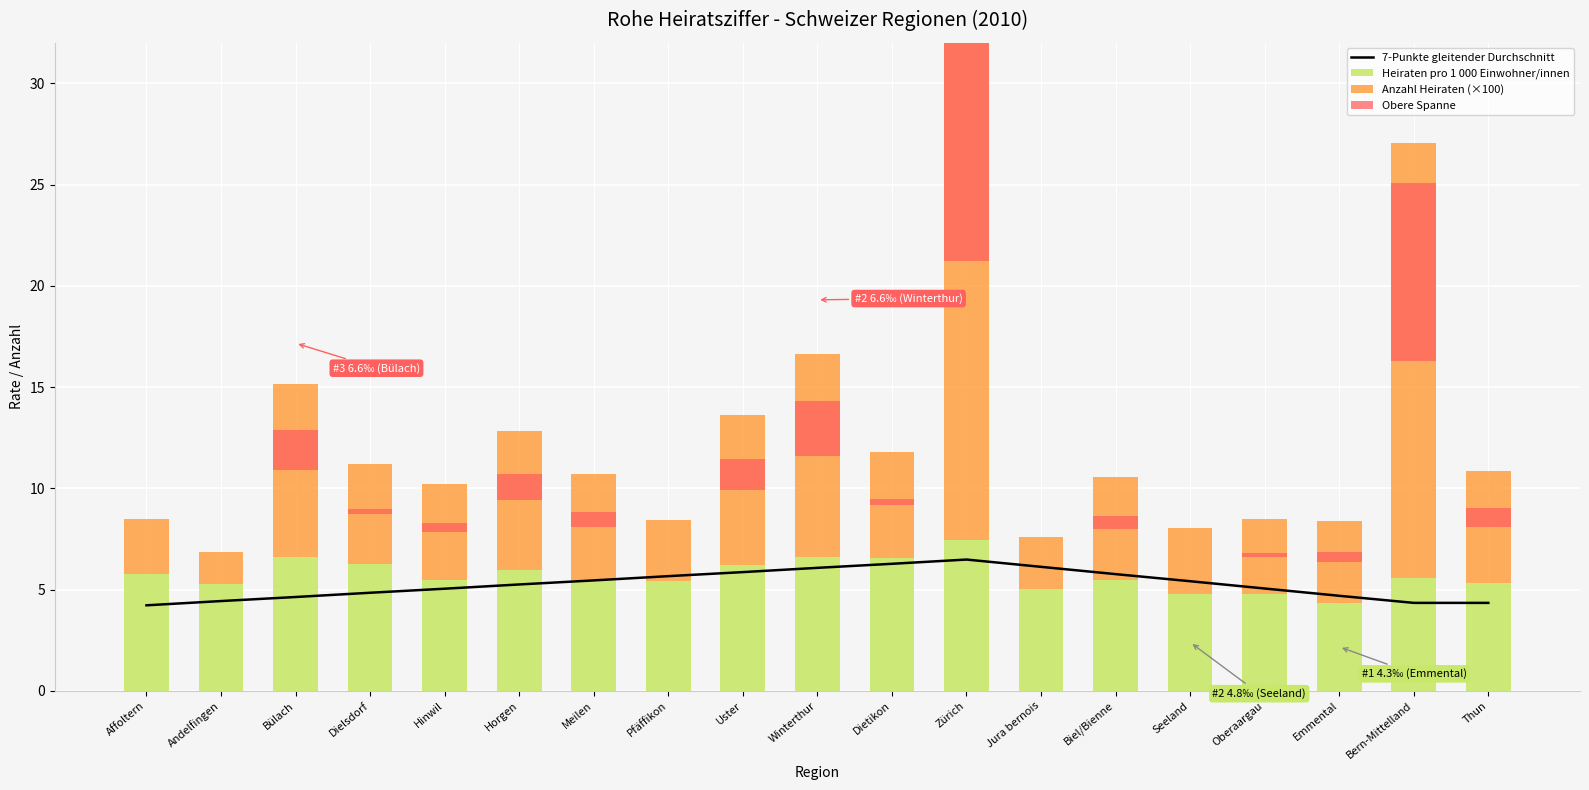

The Obere Spanne series shows 2.7 at Winterthur. True or false?

True